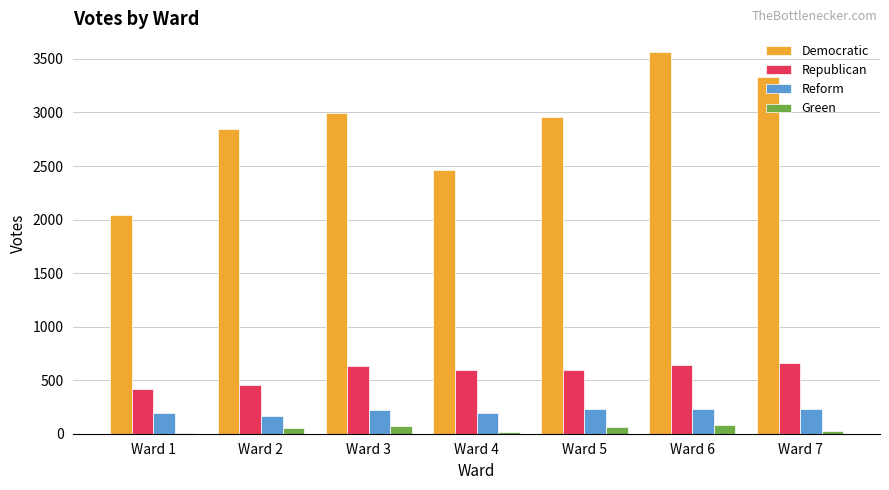

At which category is the sum across all series the highest?

Ward 6